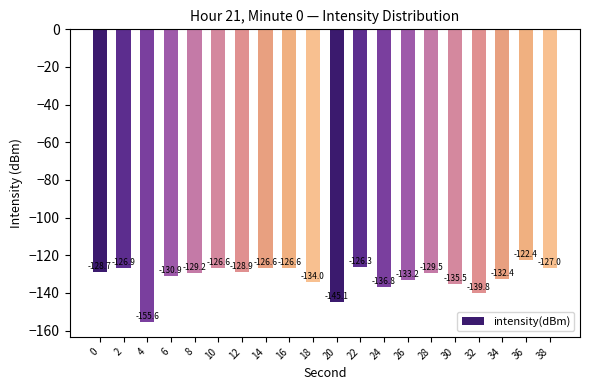

What is the value of the 1st bar from the left?

-128.7